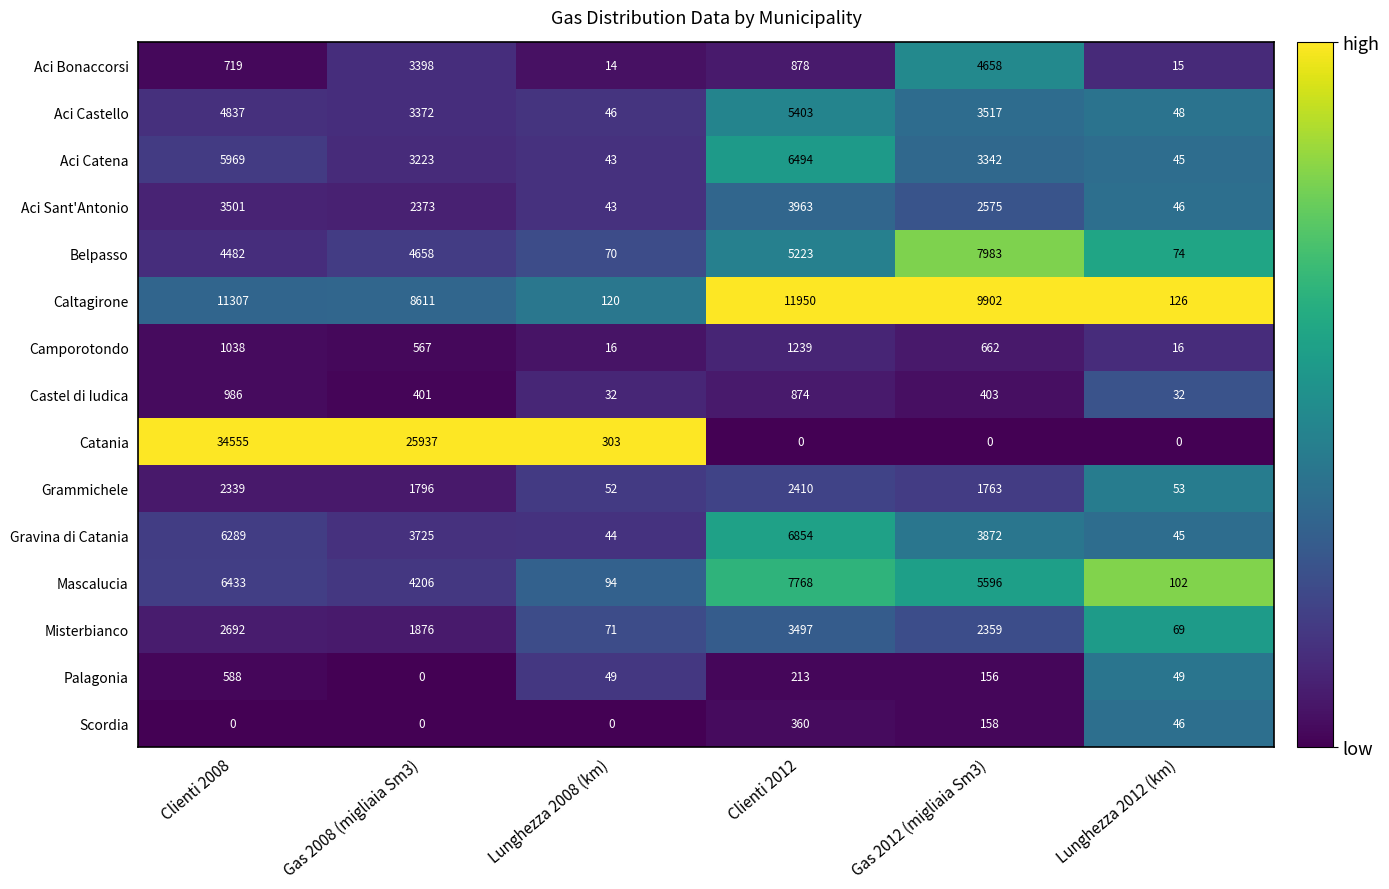

How many distinct data groups are displayed?

15